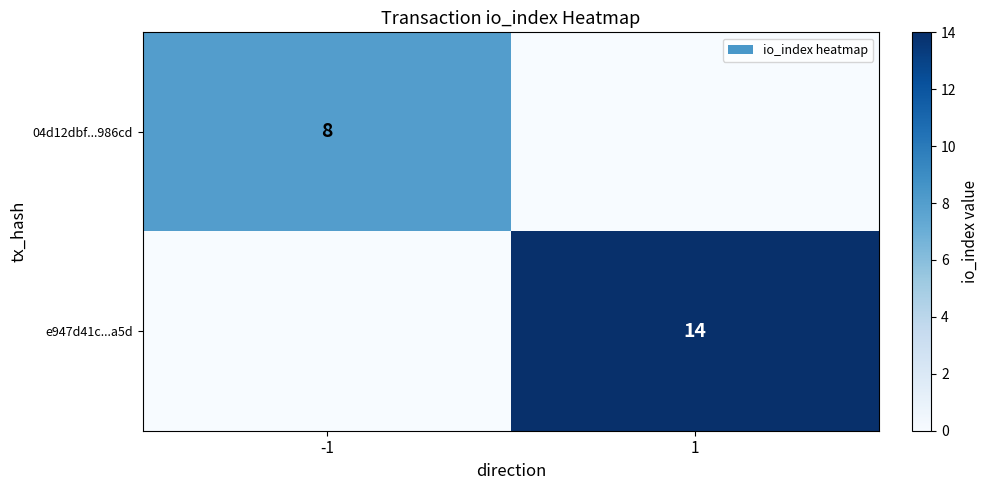

Is the value of 04d12dbf...986cd at -1 greater than the value of e947d41c...a5d at 1?

No